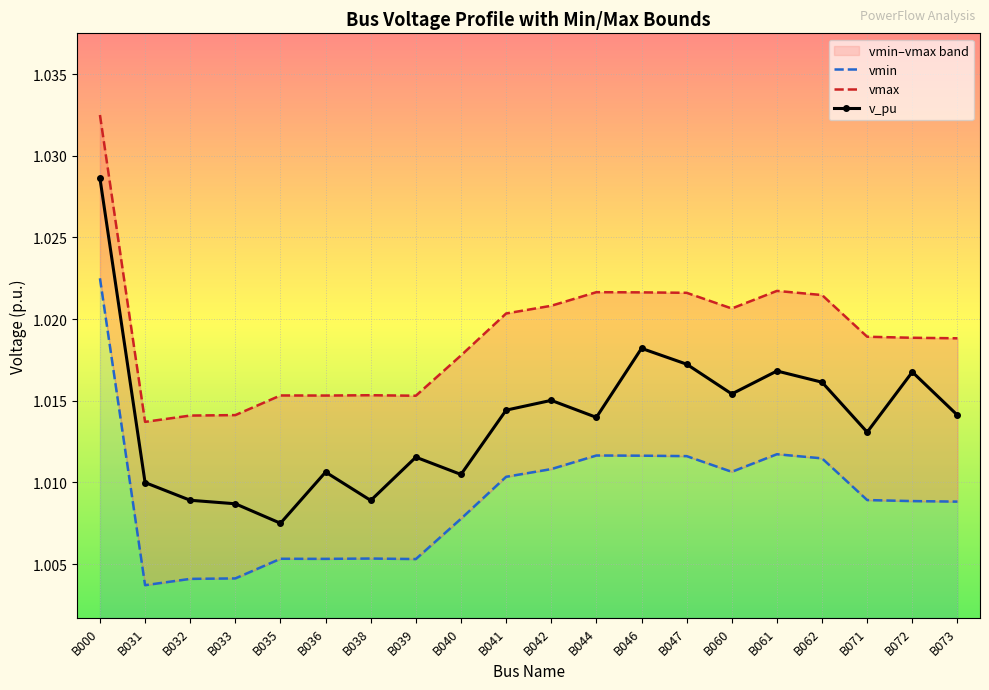

What is the value of the vmax point at the 1st from the left?

1.0